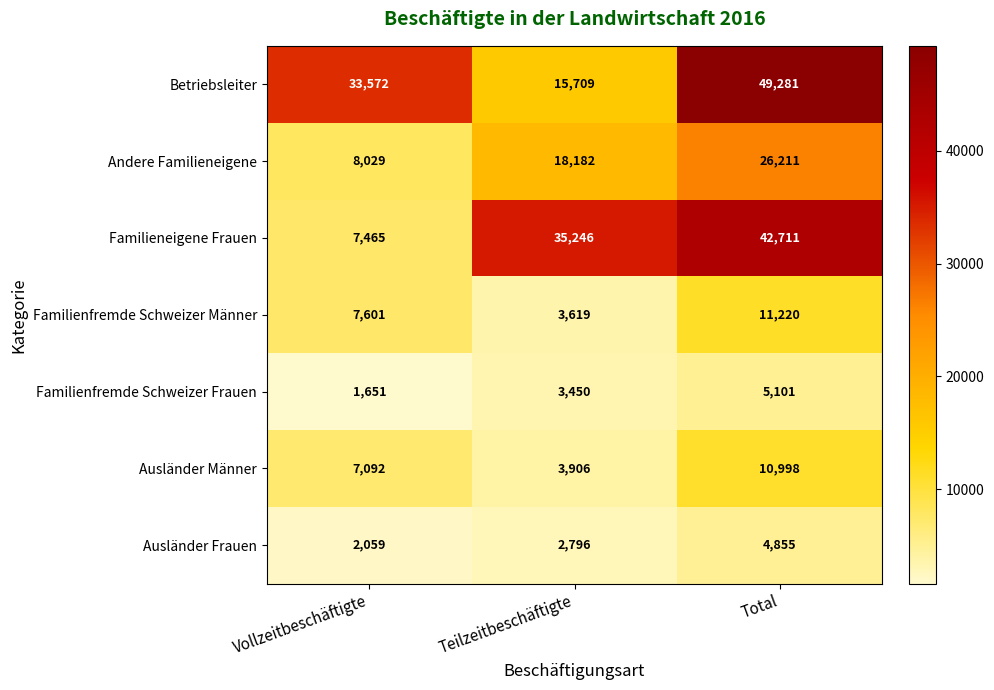

What is the lowest value of the Ausländer Männer series?

3906